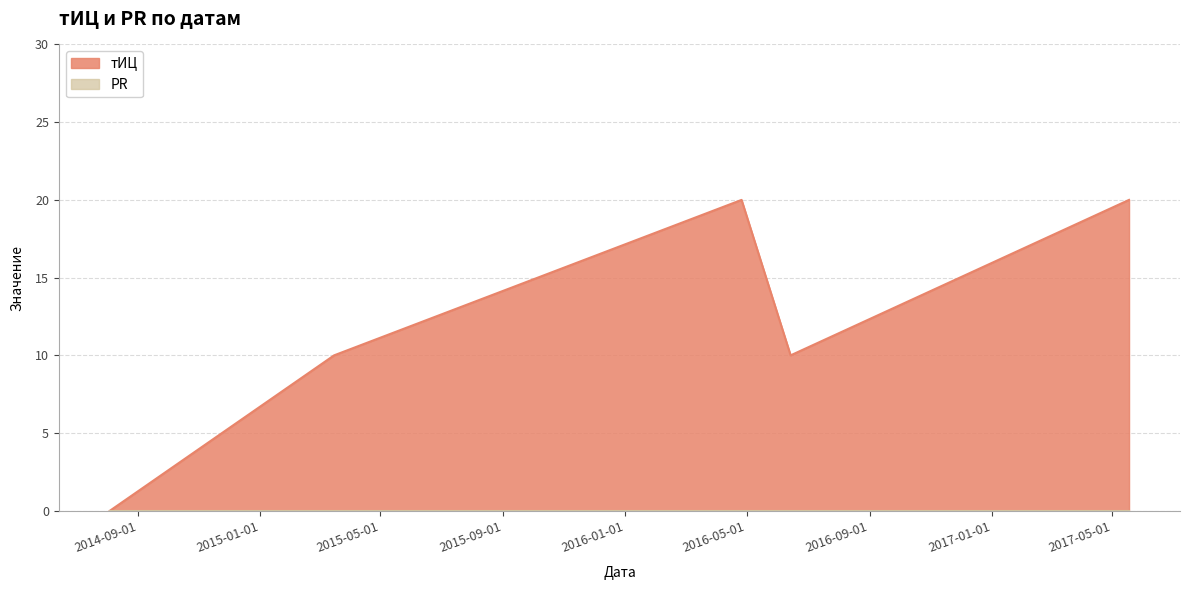

True or false: the data shows 15 at 2016-06-14.

False